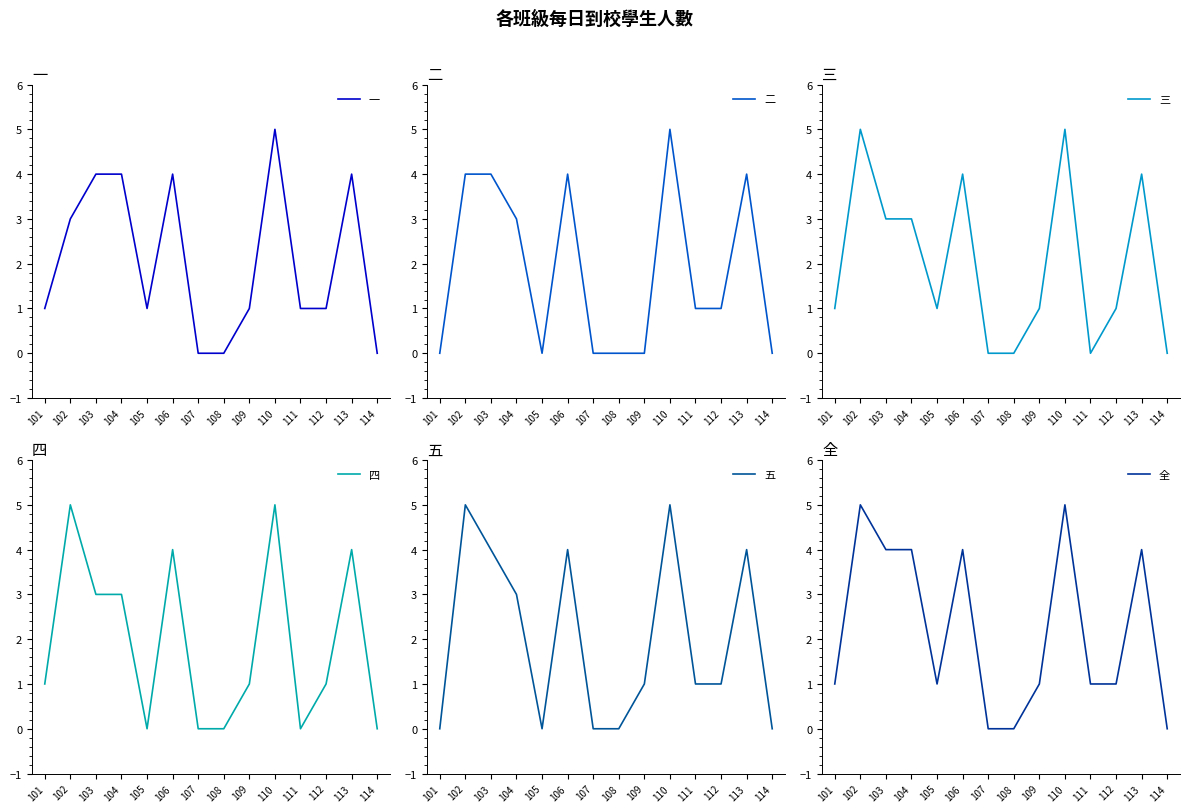

Where is the first local maximum for 一?

106